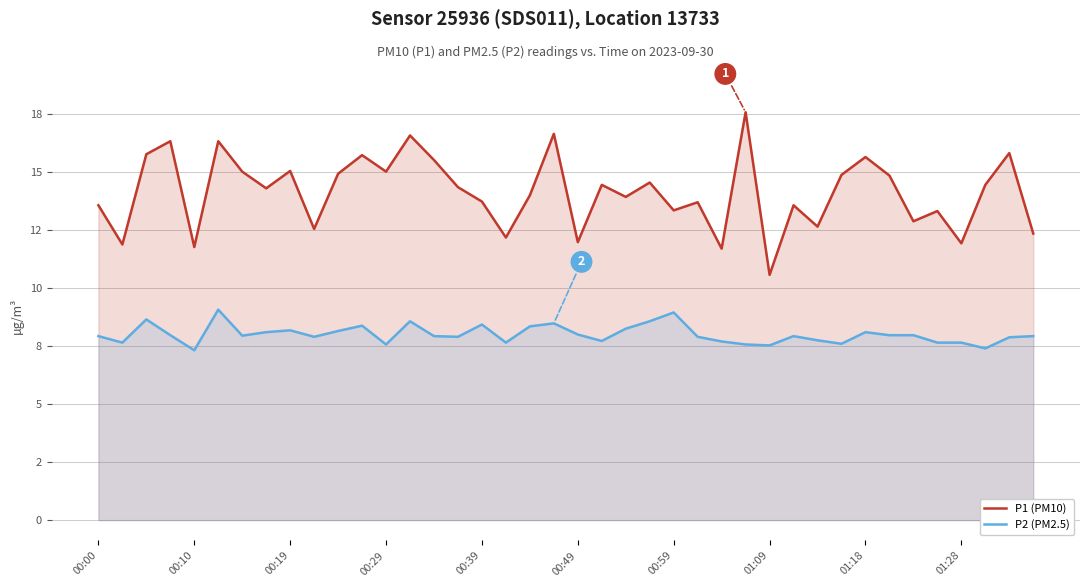

List the series in order of their overall mean, lowest first.

P2 (PM2.5), P1 (PM10)